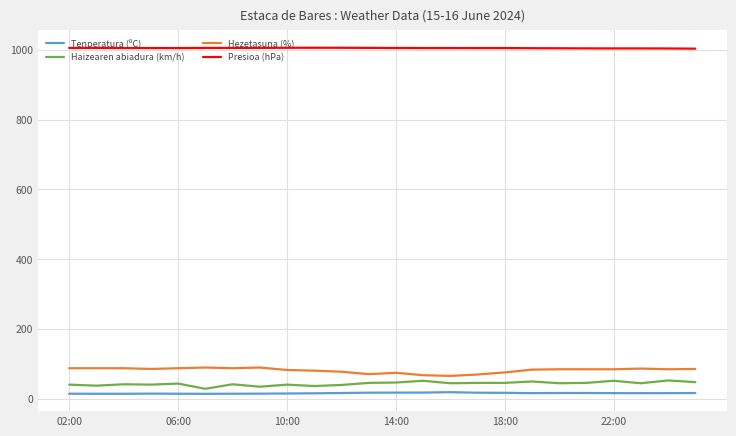

What is the maximum value for Presioa (hPa)?

1005.7